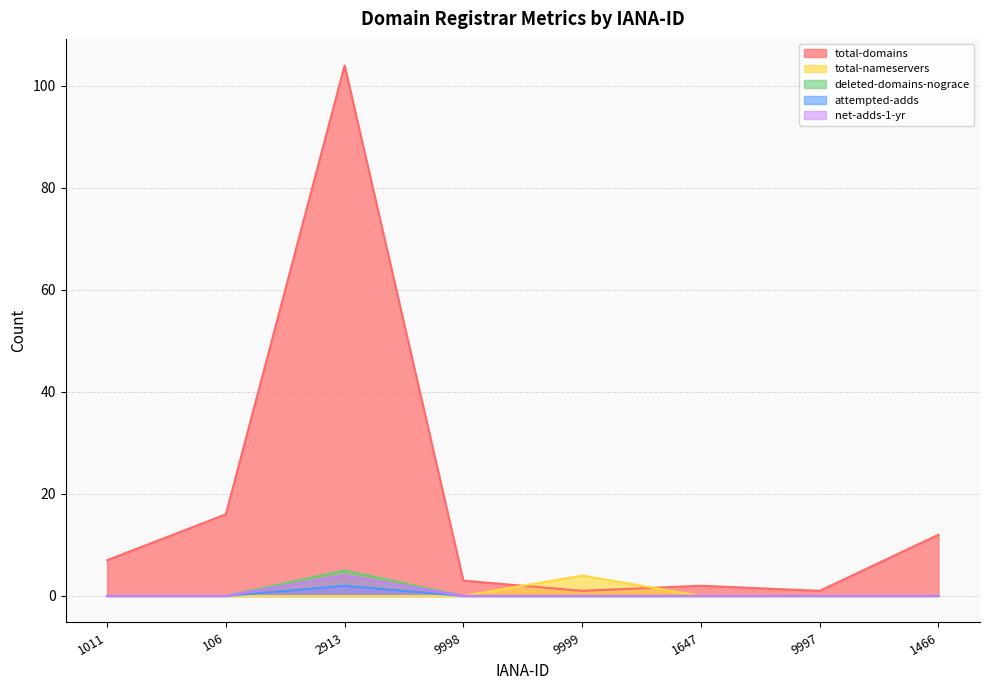

Is the value of deleted-domains-nograce at 9997 greater than the value of total-domains at 9997?

No